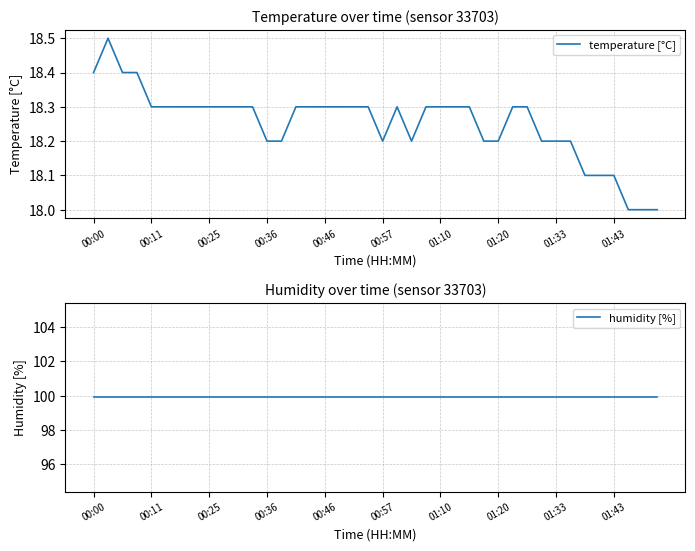

What is the maximum value for temperature [°C]?

18.5